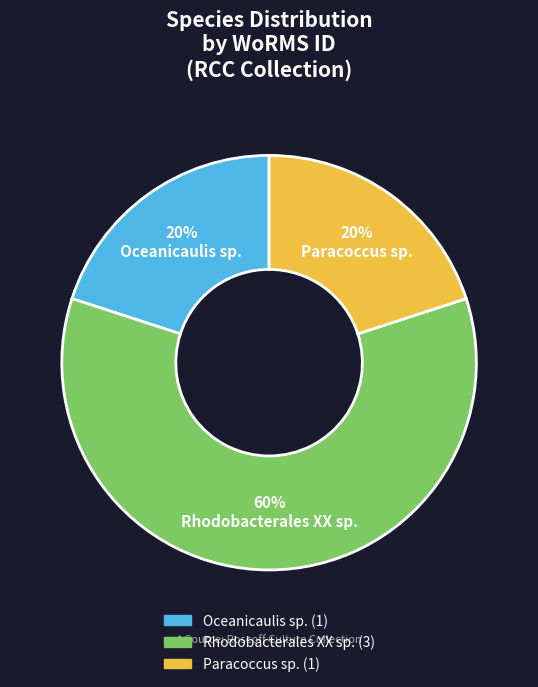

Which category has the biggest portion of the pie?

Rhodobacterales XX sp.